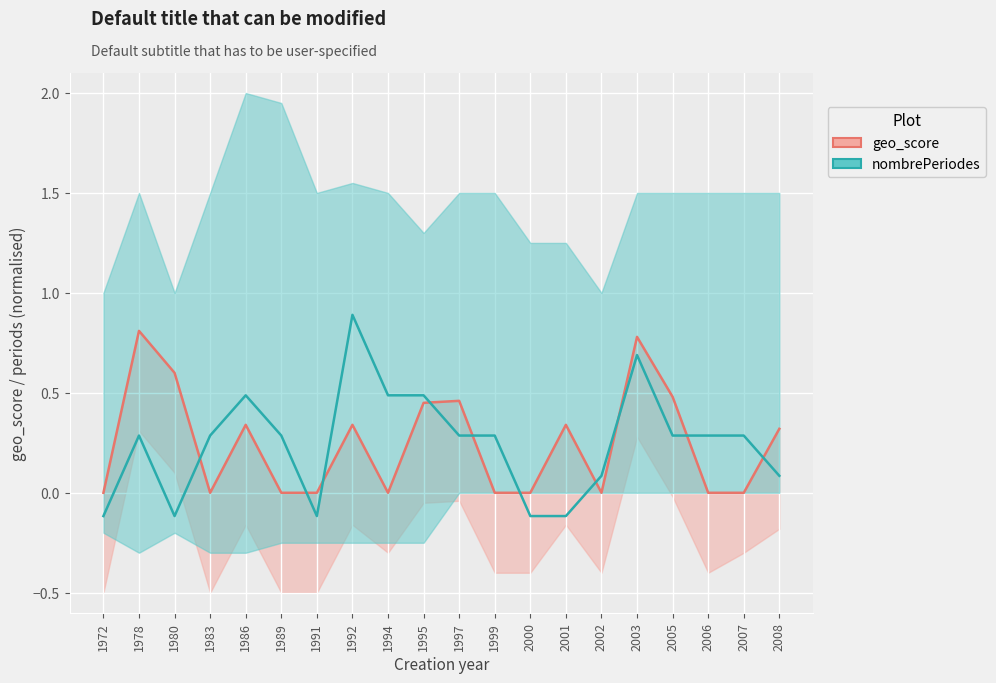

At how many categories does at least one series exceed 0?

17